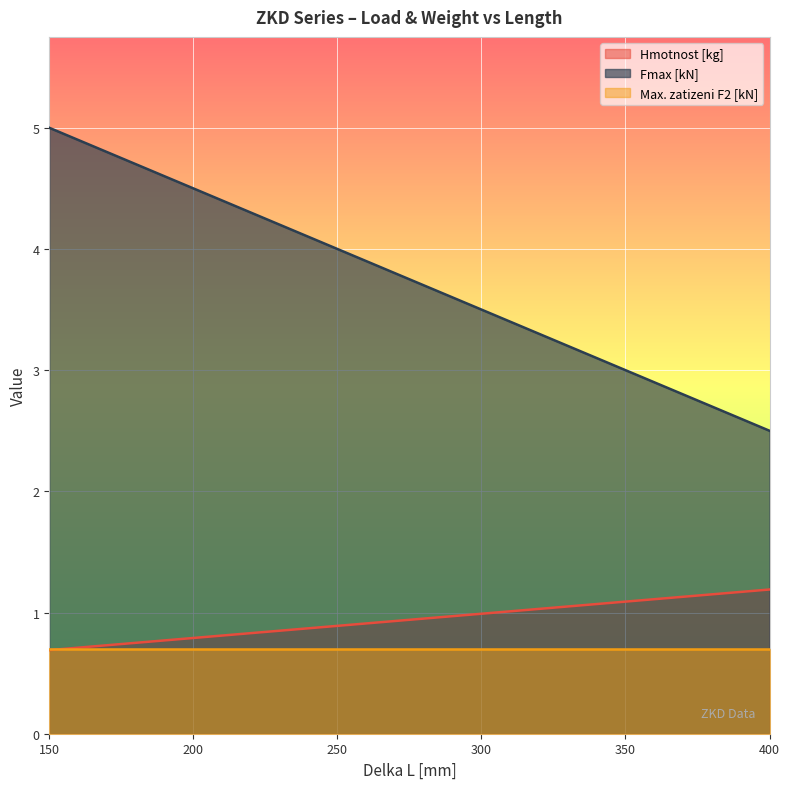

True or false: Fmax [kN] has more than 1 interior local peaks.

False